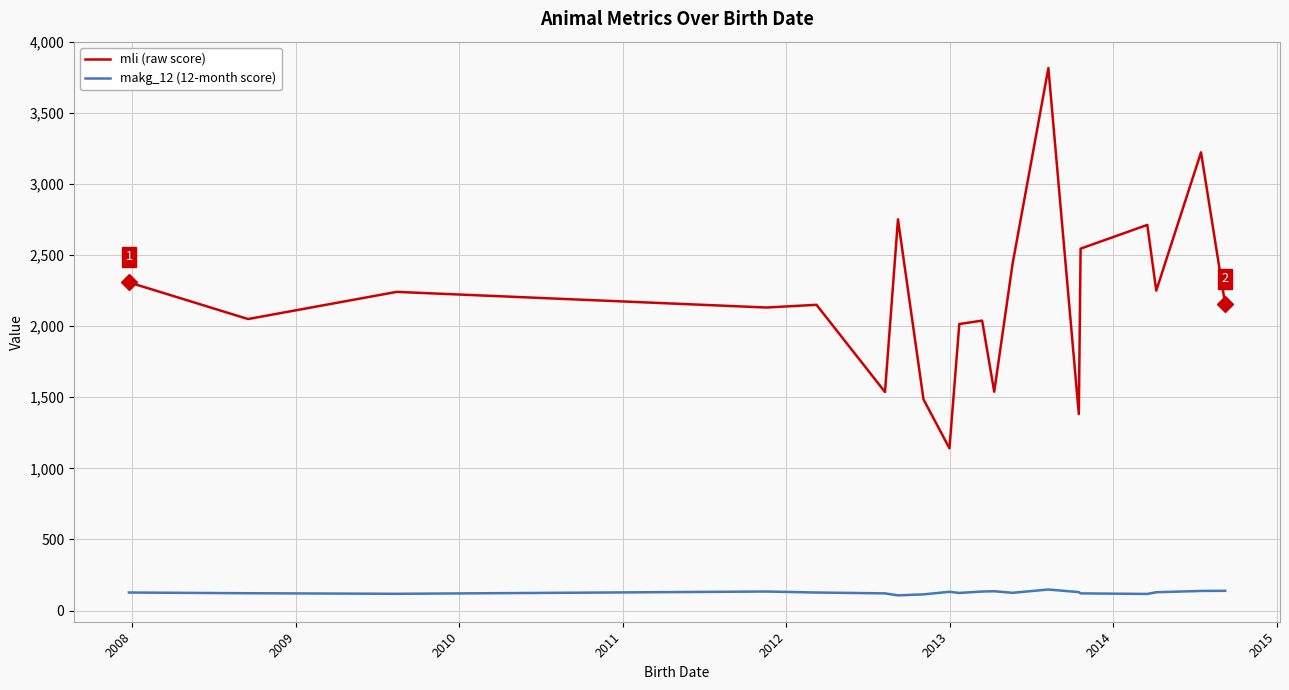

Which series has the largest total across all categories?

mli (raw score)